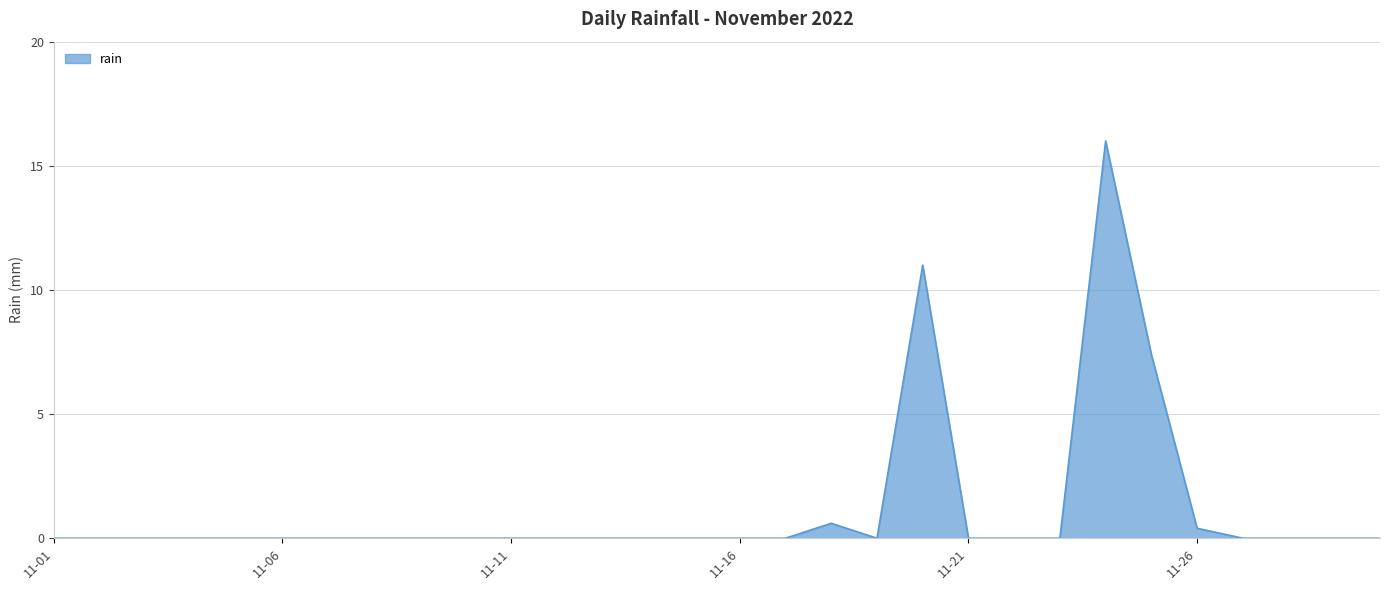

What is the greatest value displayed?

16.0